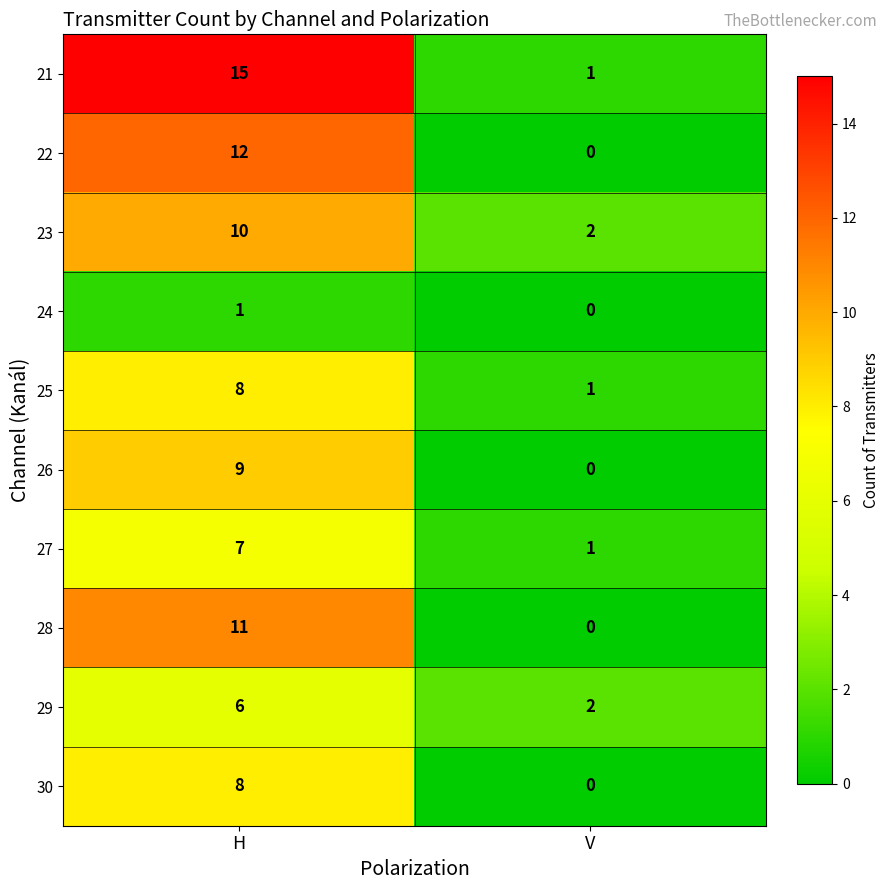

What is the difference between the highest and lowest values at H?

14